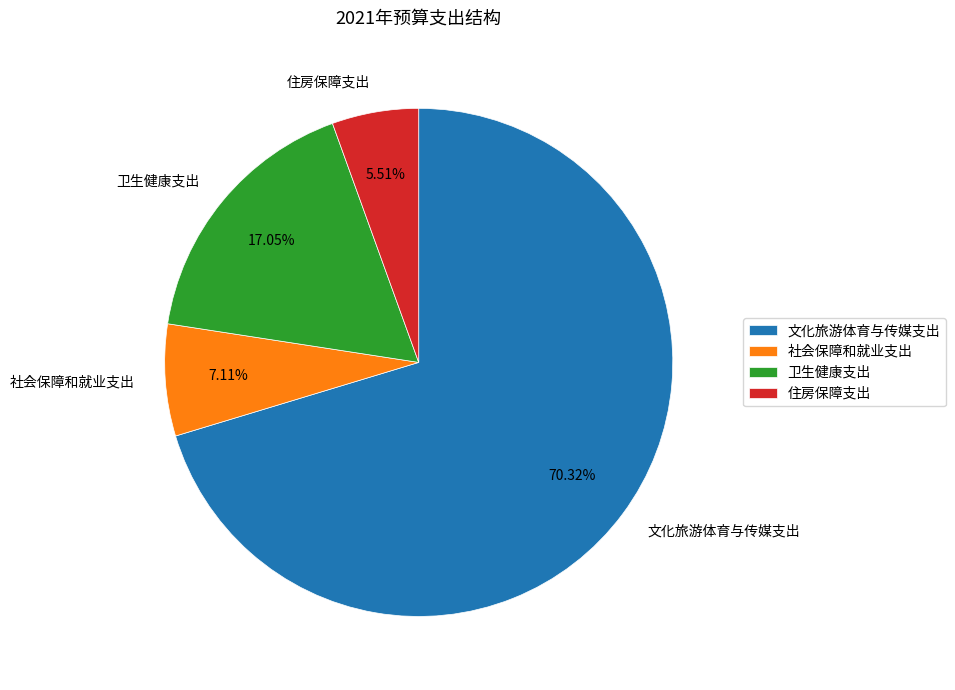

To the nearest percent, what is the difference between the largest and smallest slice percentages?

65%